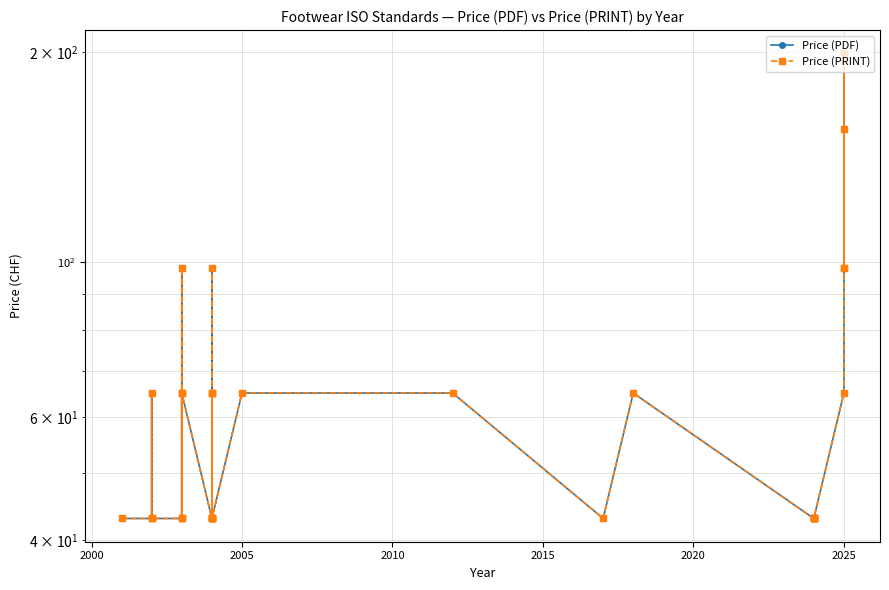

True or false: Price (PRINT) and Price (PDF) cross at least once.

False